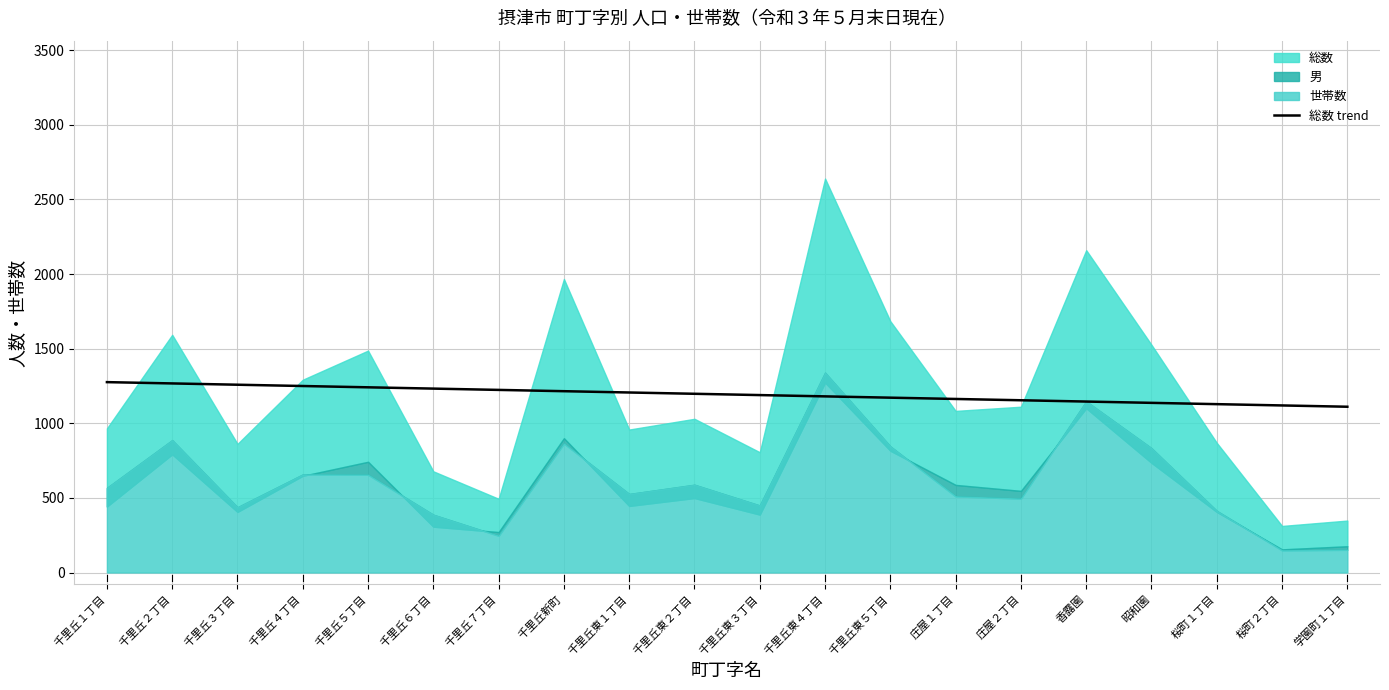

The value of 総数 trend at 香露園 is 247.4. True or false?

False